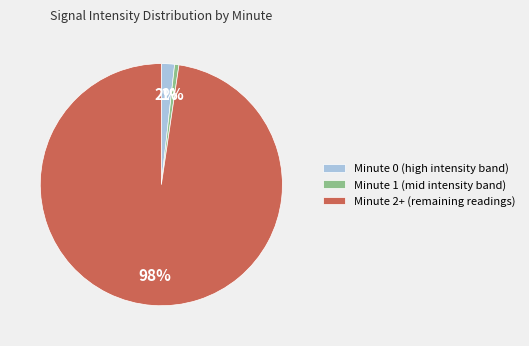

Between Minute 0 (high intensity band) and Minute 1 (mid intensity band), which is larger?

Minute 0 (high intensity band)